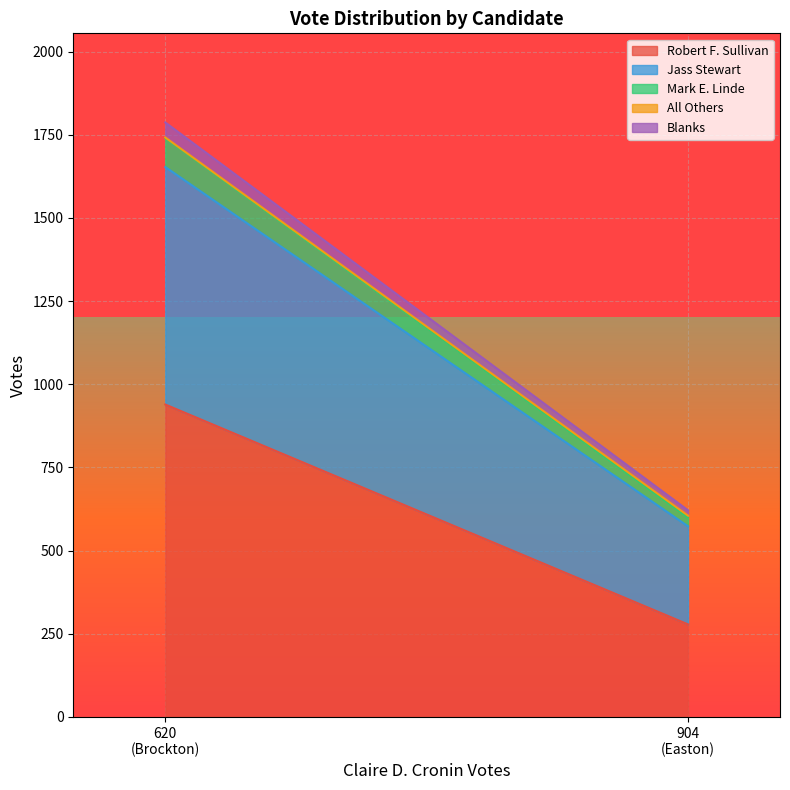

What is the difference between the Robert F. Sullivan values at Easton and Brockton?

661